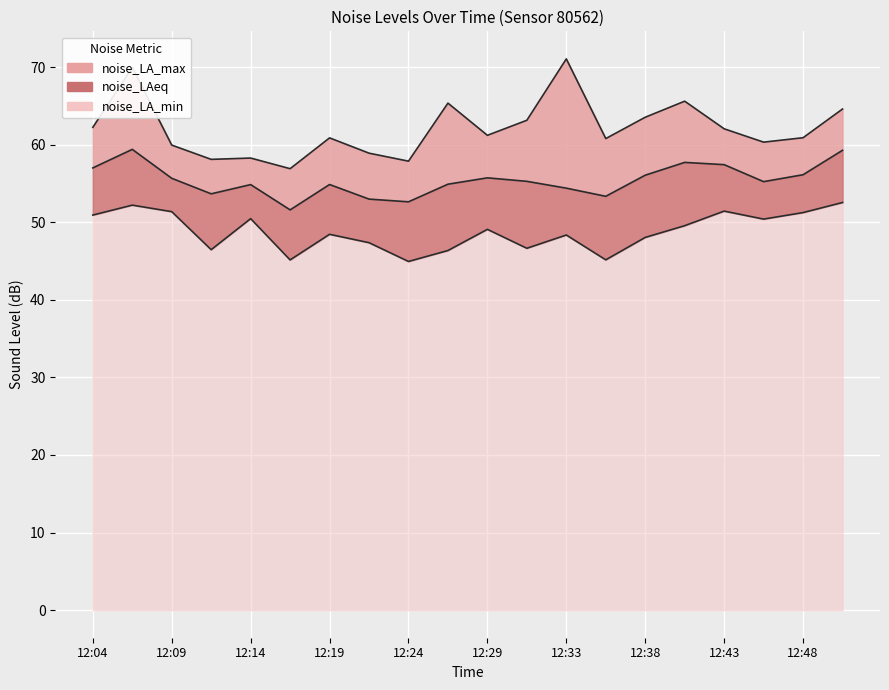

True or false: noise_LA_max has a value of 101.2 at 12:48.

False